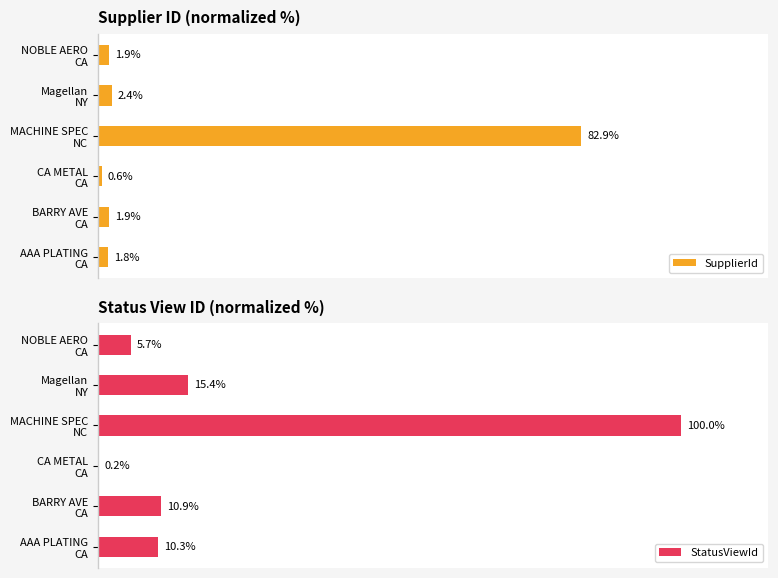

Is the value of SupplierId at CA METAL CA greater than the value of StatusViewId at MACHINE SPEC NC?

No